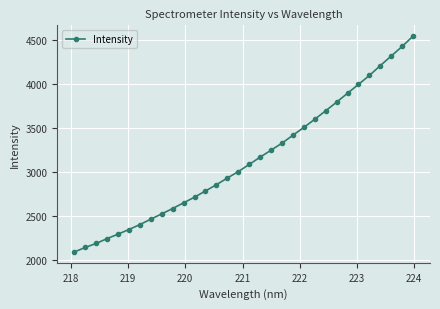

What is the maximum value shown in the chart?

4549.1